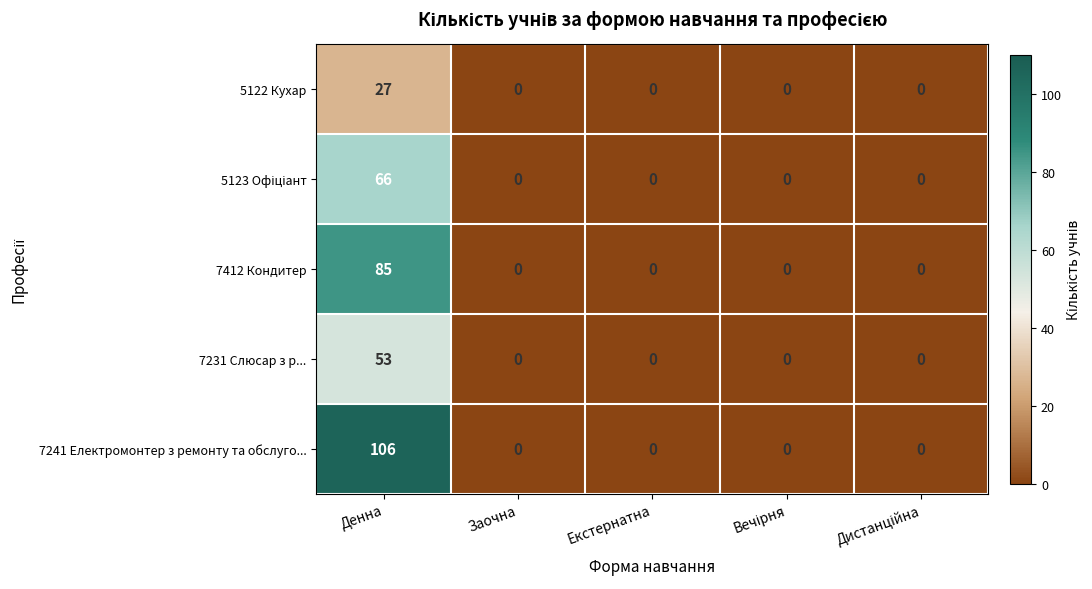

What is the sum of all 7412 Кондитер values?

85